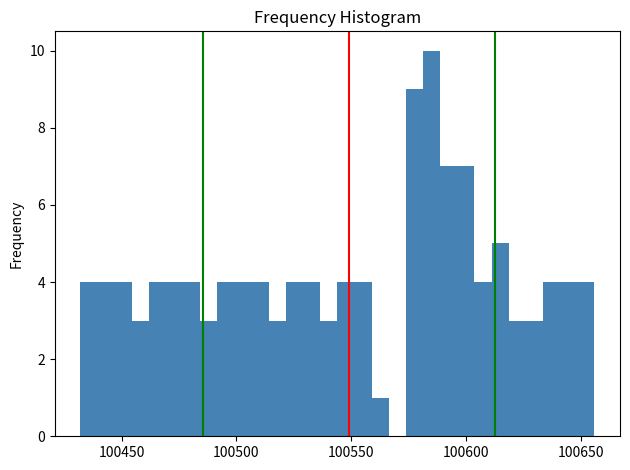

Read against the x-axis, roughly where is the centre of the tallest bar?

100585